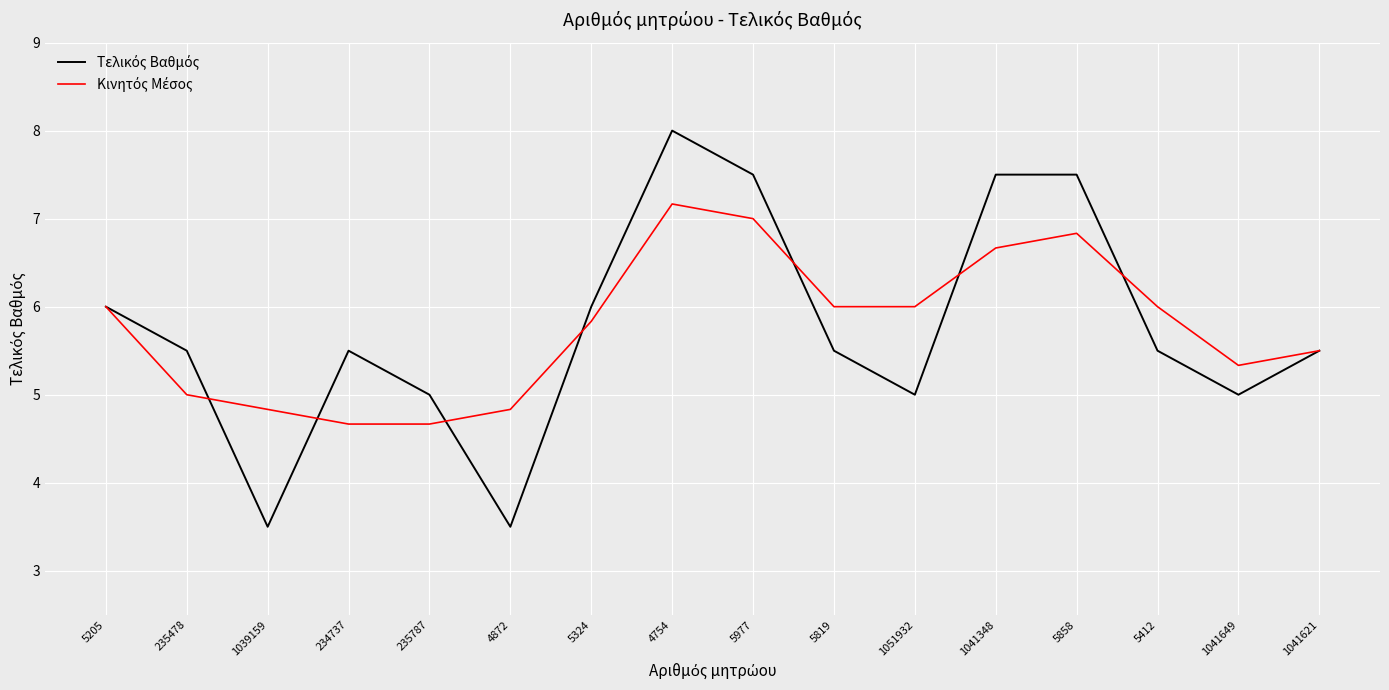

At which category is the sum across all series the highest?

4754